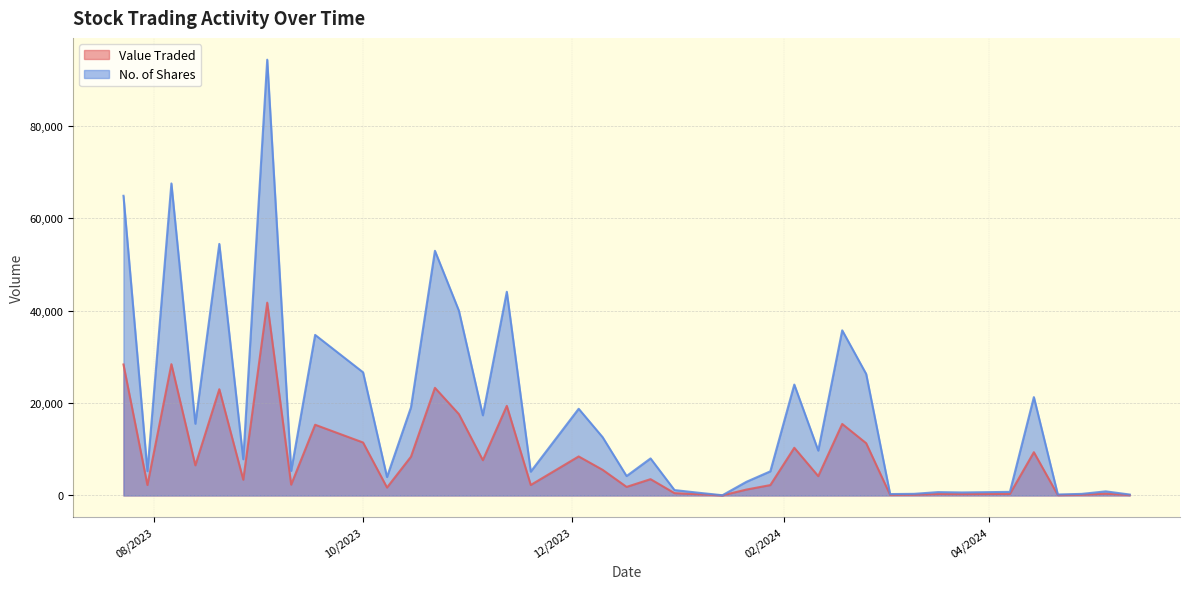

True or false: Value Traded and No. of Shares cross at least once.

False